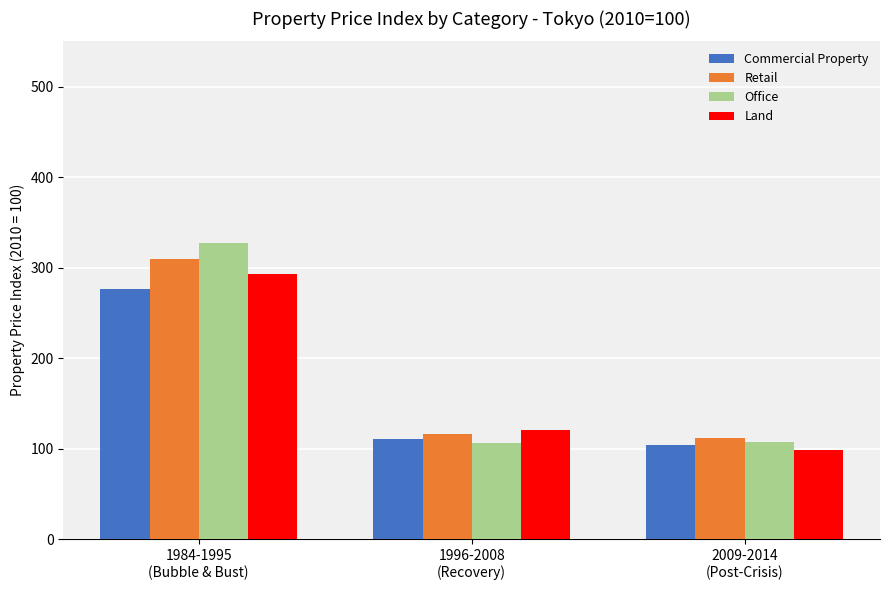

The value of Commercial Property at 1984-1995
(Bubble & Bust) is 466.7. True or false?

False